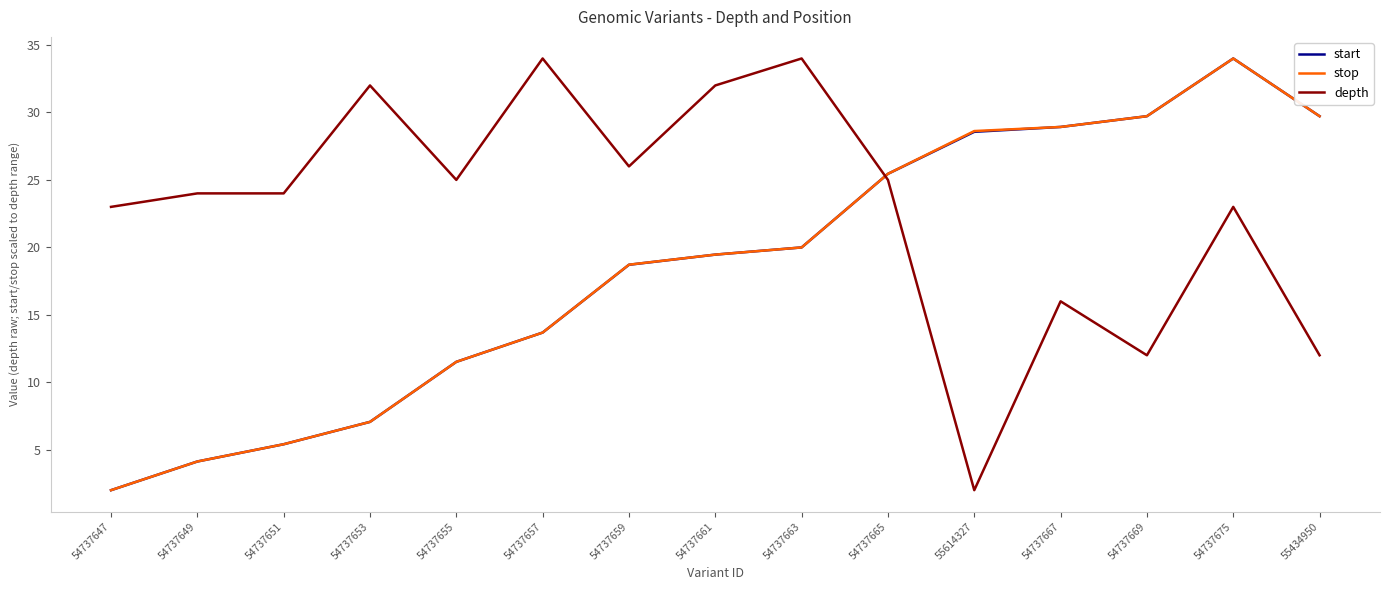

True or false: stop has more than 2 points higher than both neighbors.

False